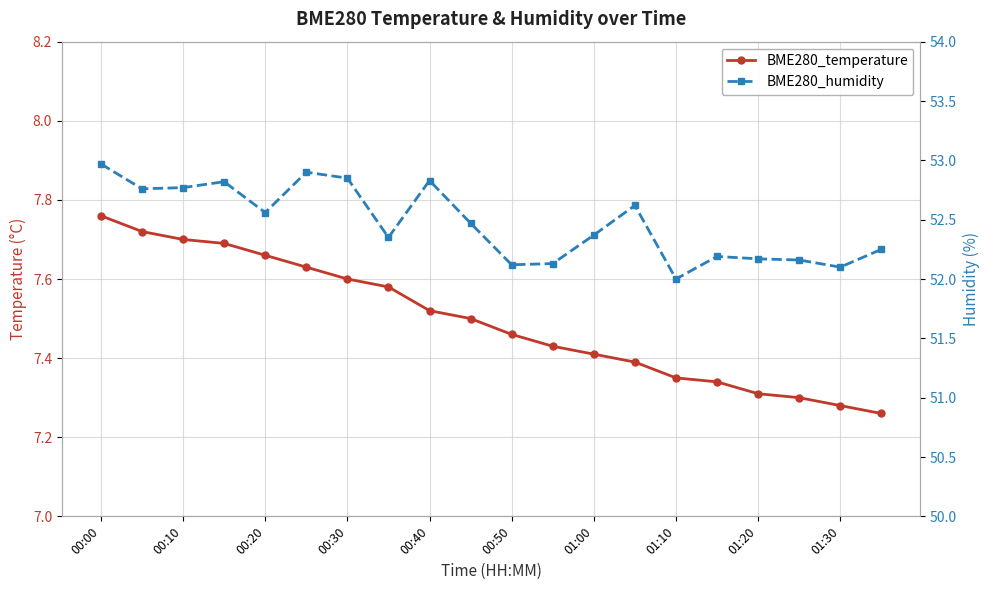

Where is BME280_humidity nearest to the value 52?

01:10